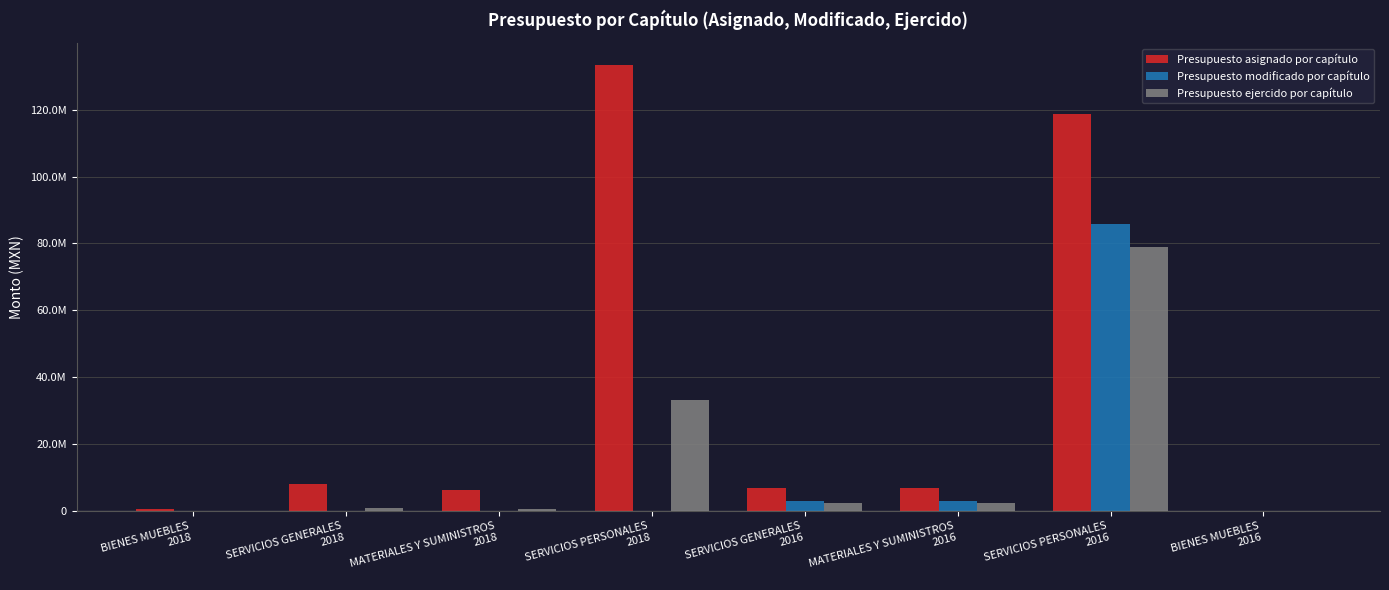

What is the maximum value shown in the chart?

133327681.3